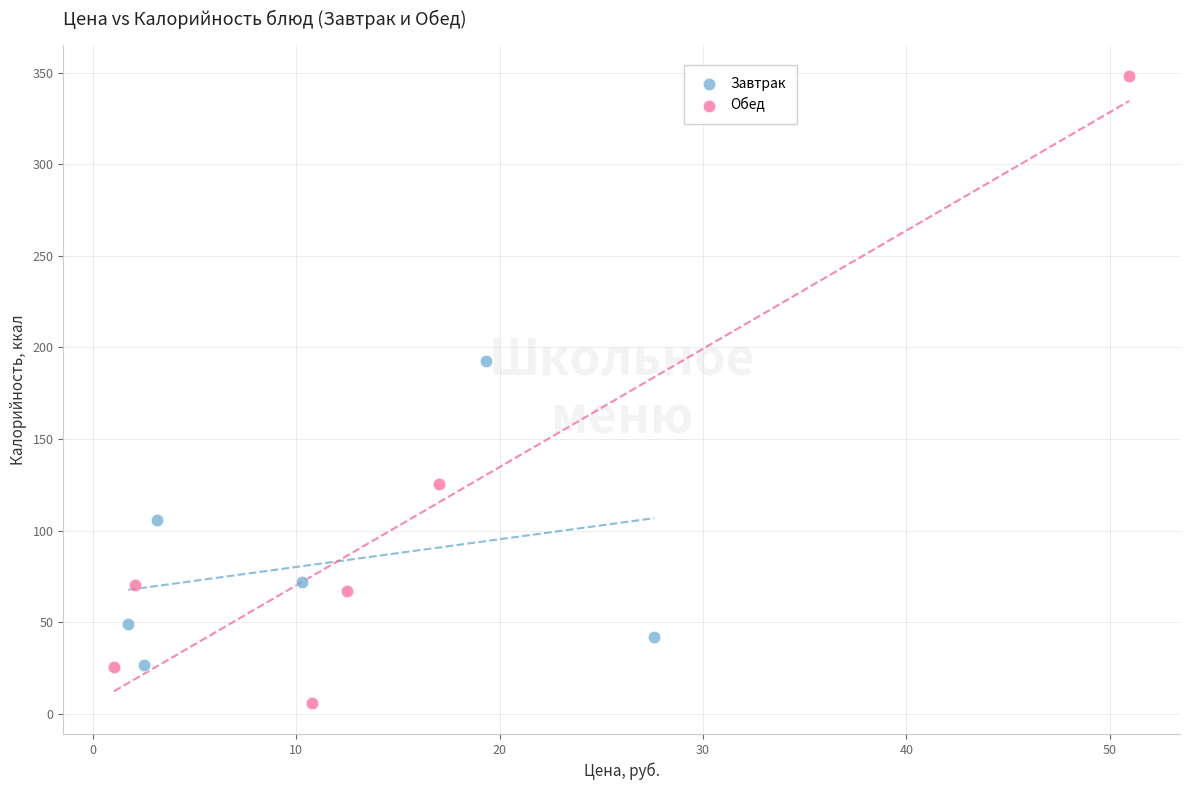

Which series reaches the maximum Y coordinate?

Обед